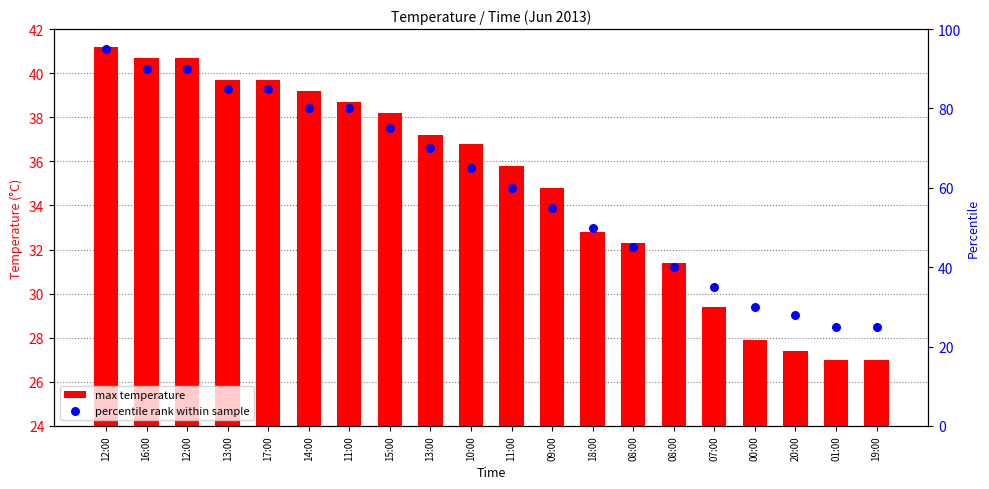

At which category is the sum across all series the highest?

12:00